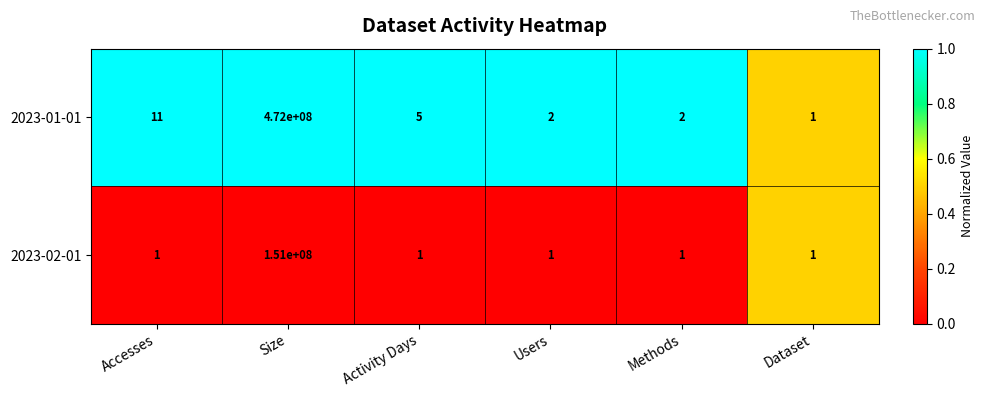

What is the average value of the 2023-02-01 series?

25166668